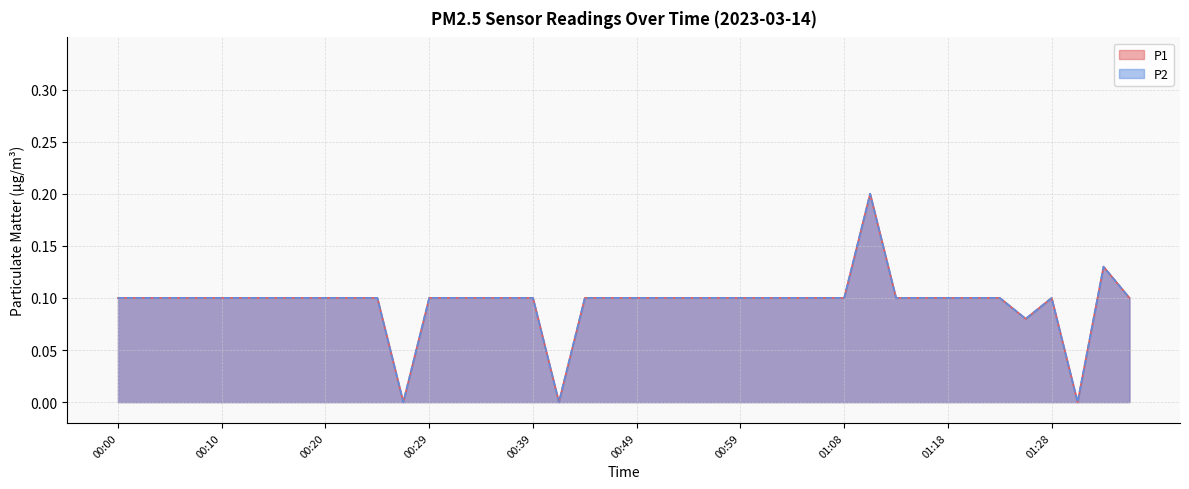

In P2, how many points are higher than both neighbors (excluding endpoints)?

3